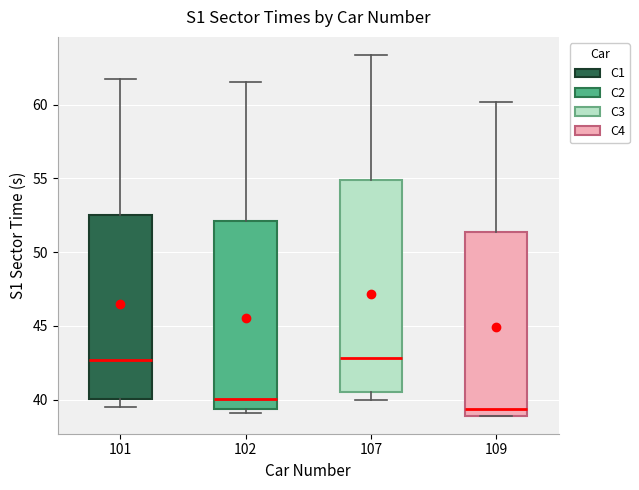

Reading left to right, read every box against the y-axis: the position of its median line, the range the box covers, and the ends of its whiskers. The values are not printed on the chart, so give them approximately, as read against the axis.

101: median 42.5, box 40.0 to 52.5, whiskers 39.5 to 61.5
102: median 40.0, box 39.5 to 52.0, whiskers 39.0 to 61.5
107: median 43.0, box 40.5 to 55.0, whiskers 40.0 to 63.5
109: median 39.5, box 39.0 to 51.5, whiskers 39.0 to 60.0